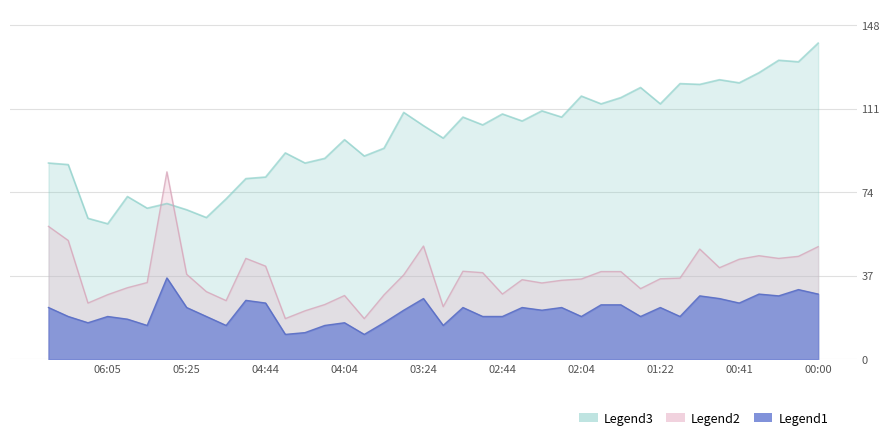

How many categories are shown in the chart?

40